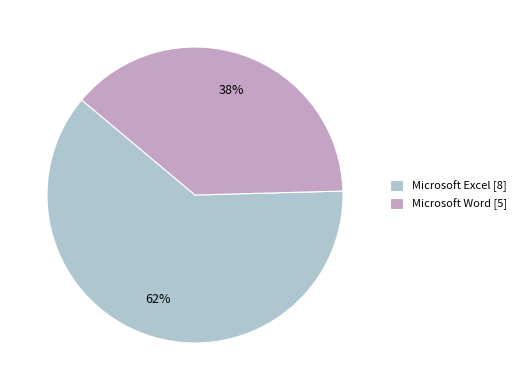

Which has a higher value, Microsoft Excel [8] or Microsoft Word [5]?

Microsoft Excel [8]